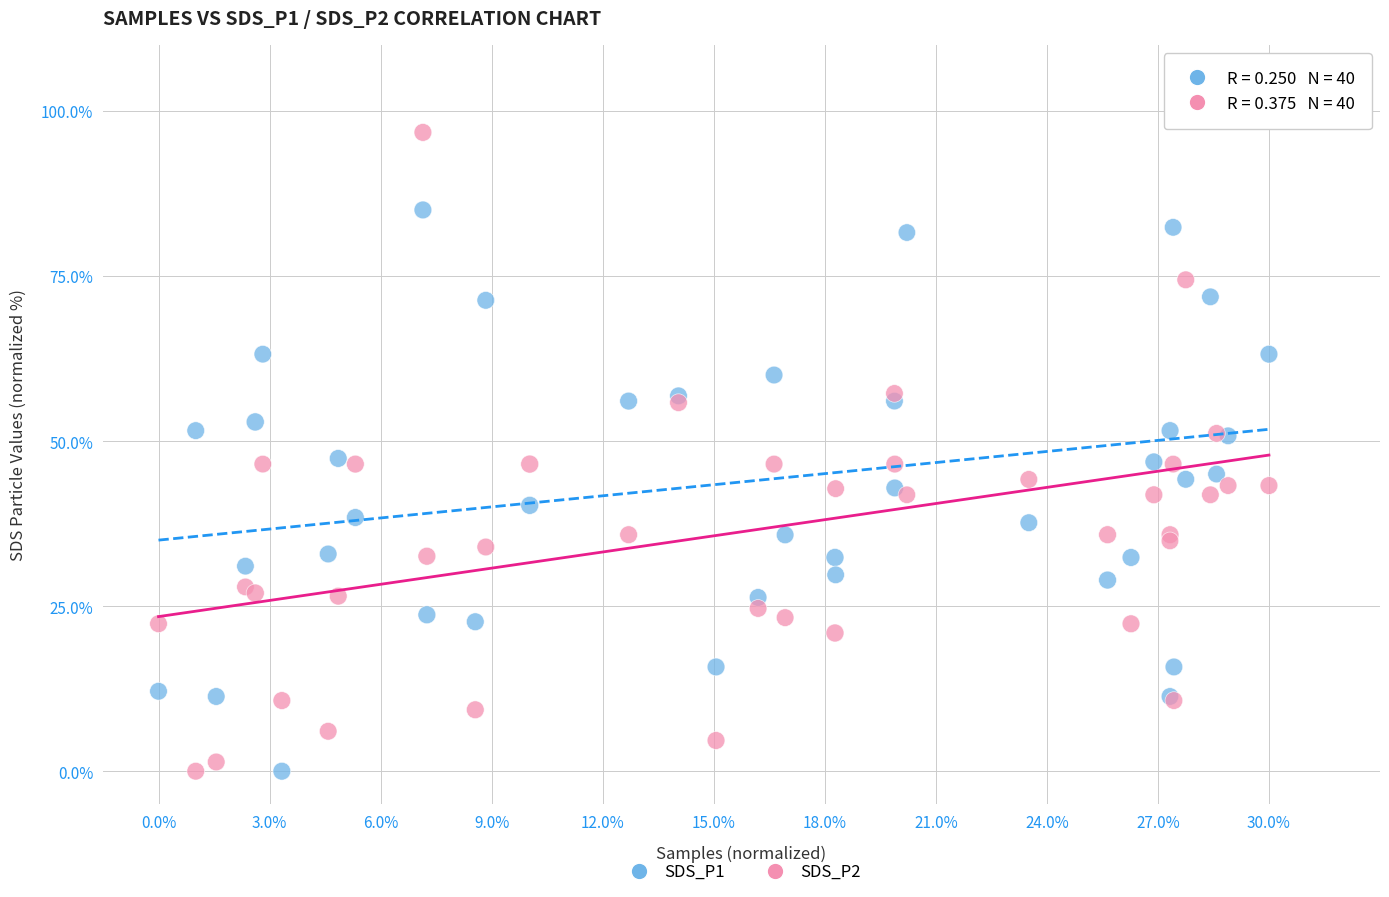

What are all the series names shown in the legend?

SDS_P1, SDS_P2